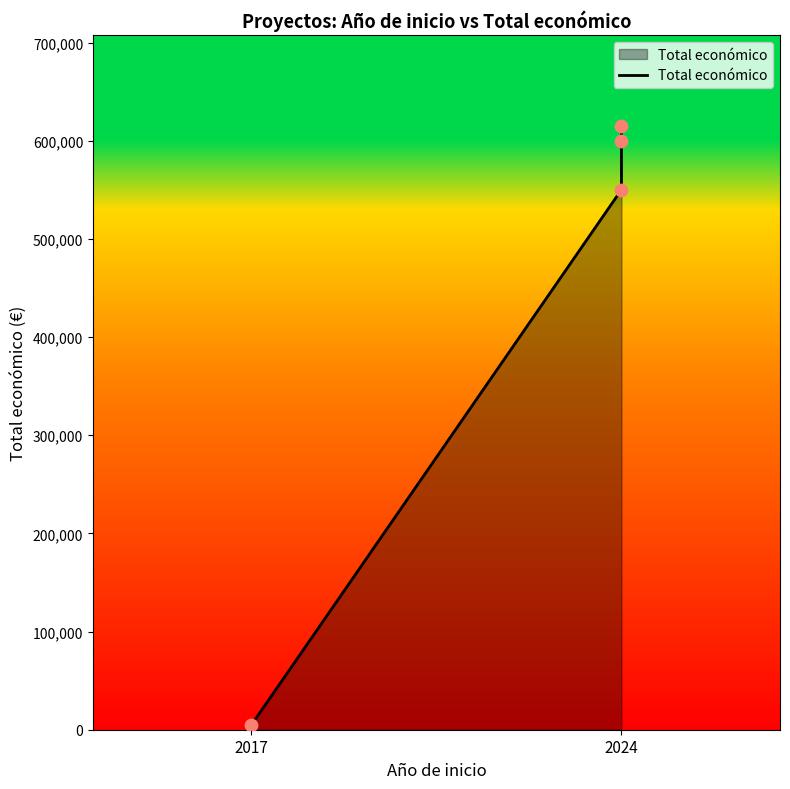

Between 2024 and 2017, which is larger?

2024